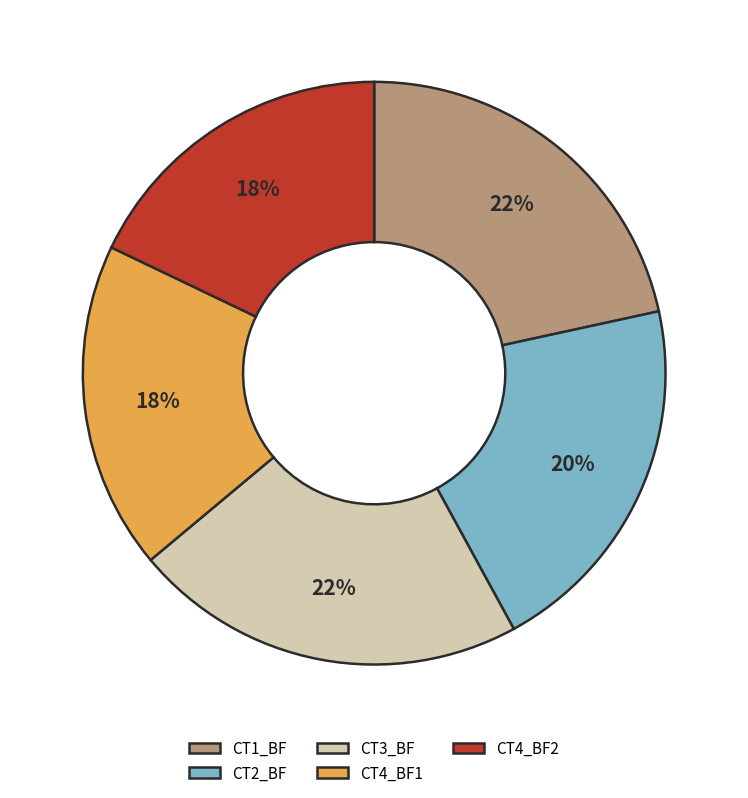

To the nearest percent, what portion does CT4_BF1 represent?

18%